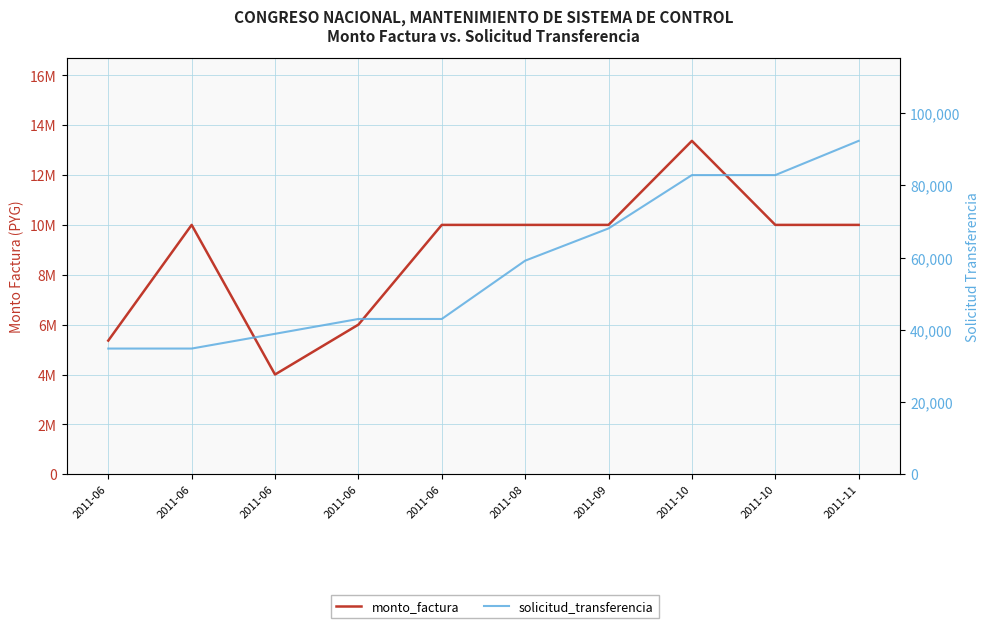

List the series in order of their peak value, highest first.

monto_factura, solicitud_transferencia